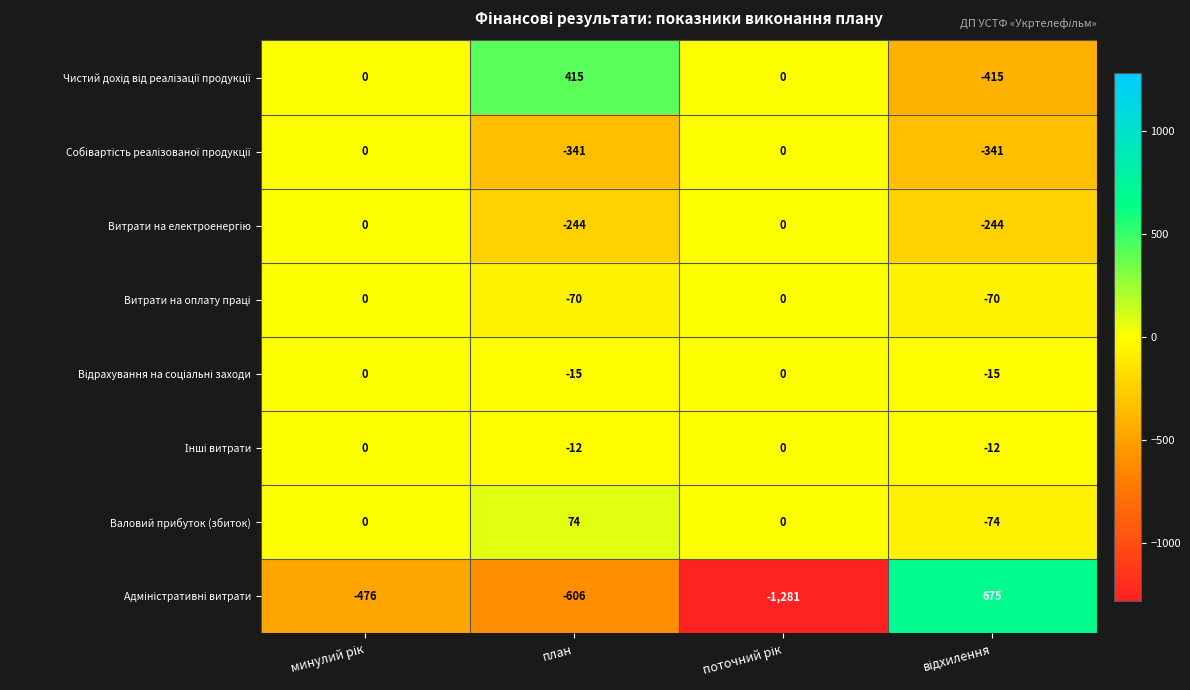

What is the smallest value displayed?

-1281